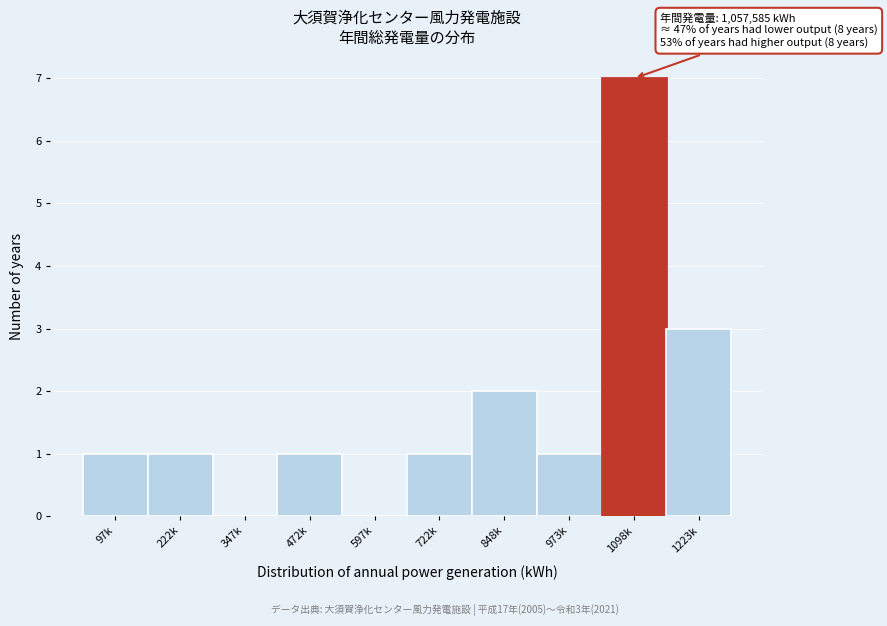

Reading right to left, transcribe all the data shown in this chart.

1223k=3	1098k=7	973k=1	848k=2	722k=1	597k=0	472k=1	347k=0	222k=1	97k=1